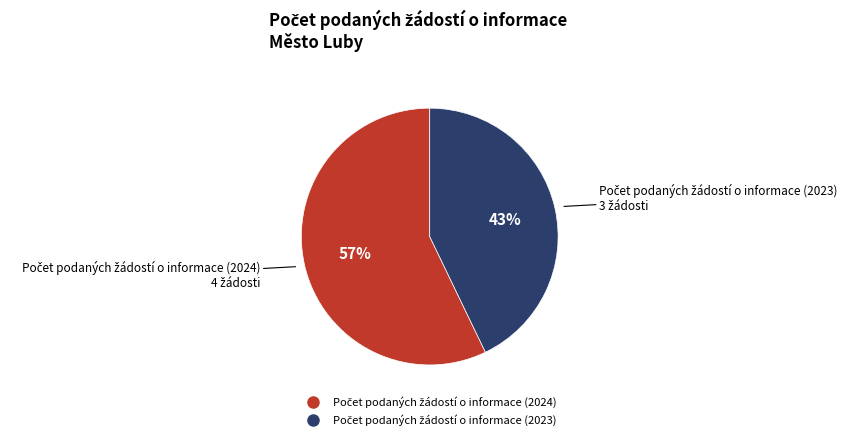

To the nearest percent, what is the difference between the largest and smallest slice percentages?

14%